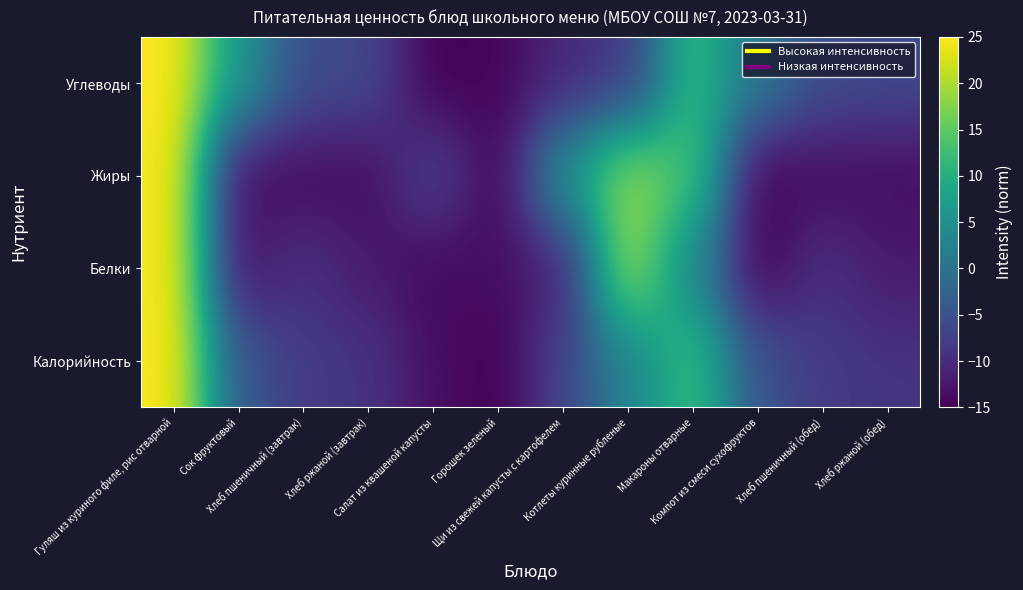

Which series has the largest total across all categories?

Углеводы